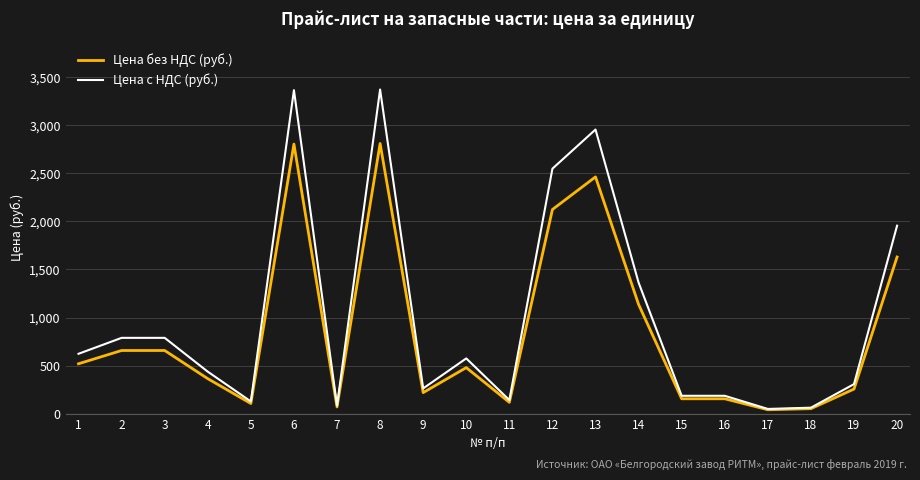

List the series in order of their overall mean, lowest first.

Цена без НДС (руб.), Цена с НДС (руб.)